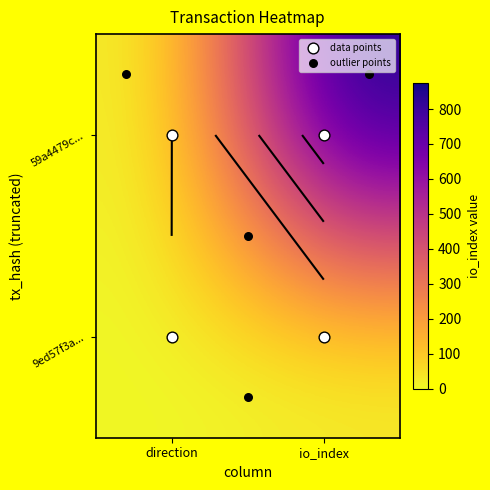

What is the average value of the 59a4479c317c7bad837648262e32391d6b1f7eb series?

437